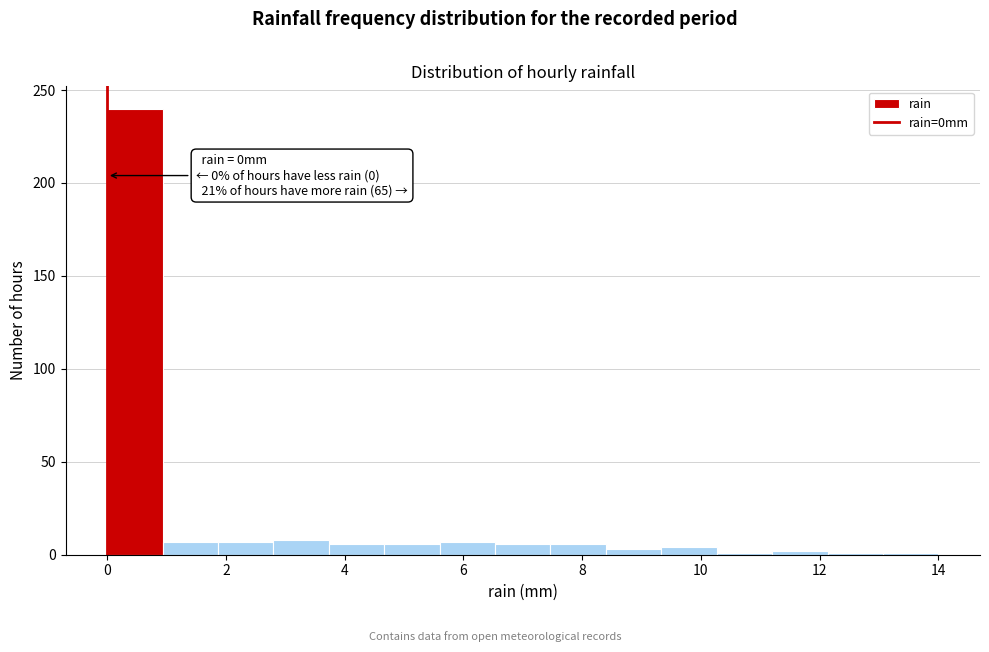

Which range on the x-axis has the tallest bar?

0.0 to 1.0